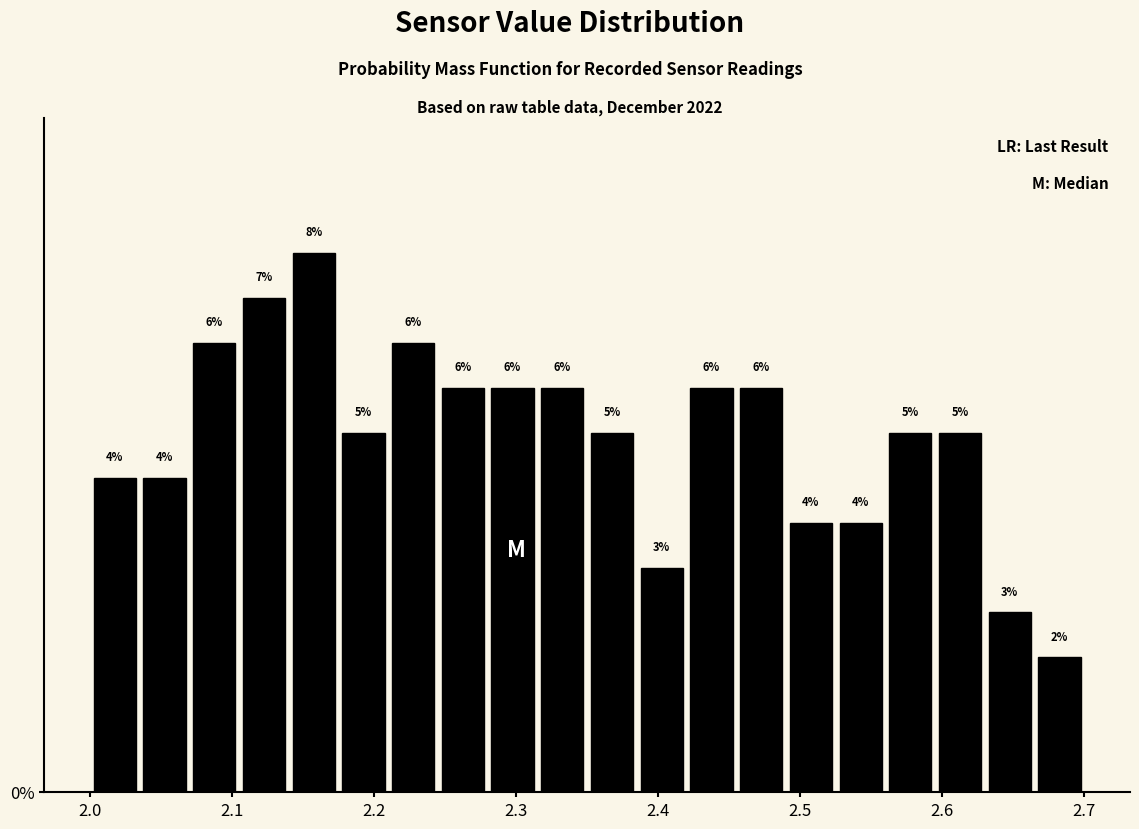

Around what value on the x-axis is the tallest bar? Give the approximate position of its centre, as read against the axis.

2.16